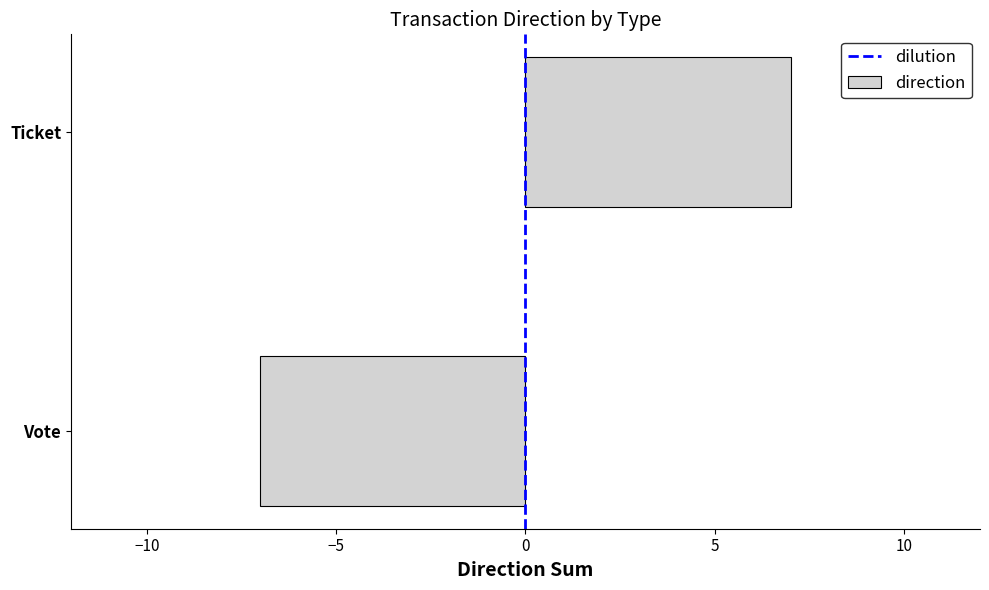

Between Vote and Ticket, which is larger?

Ticket